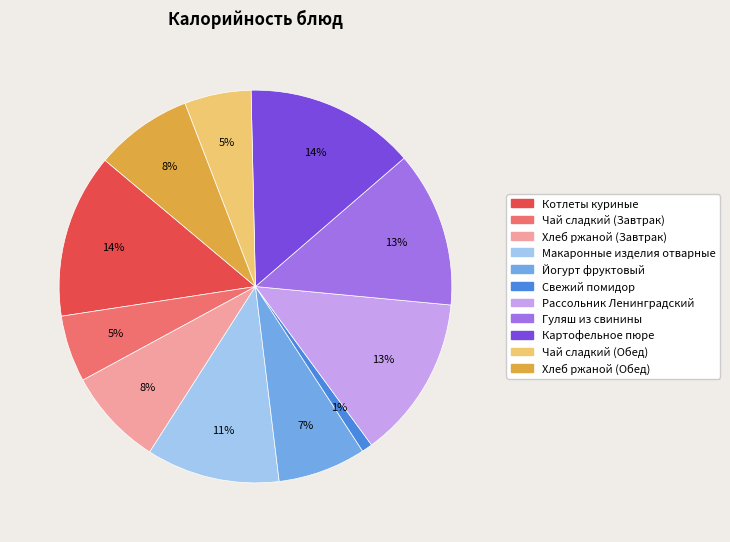

To the nearest percent, what percentage of the pie is Макаронные изделия отварные?

11%